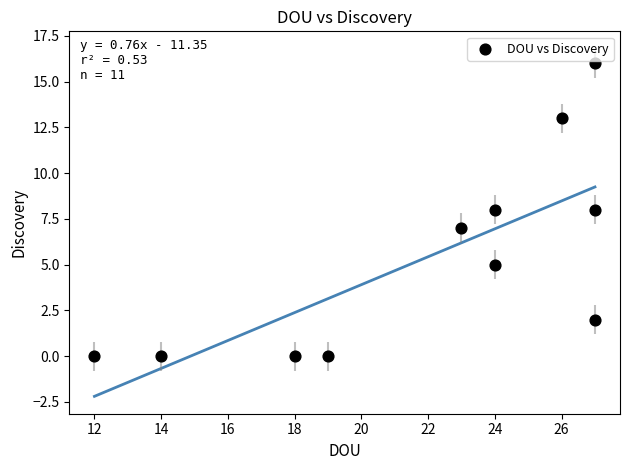

What is the range of X values (max minus min)?

15